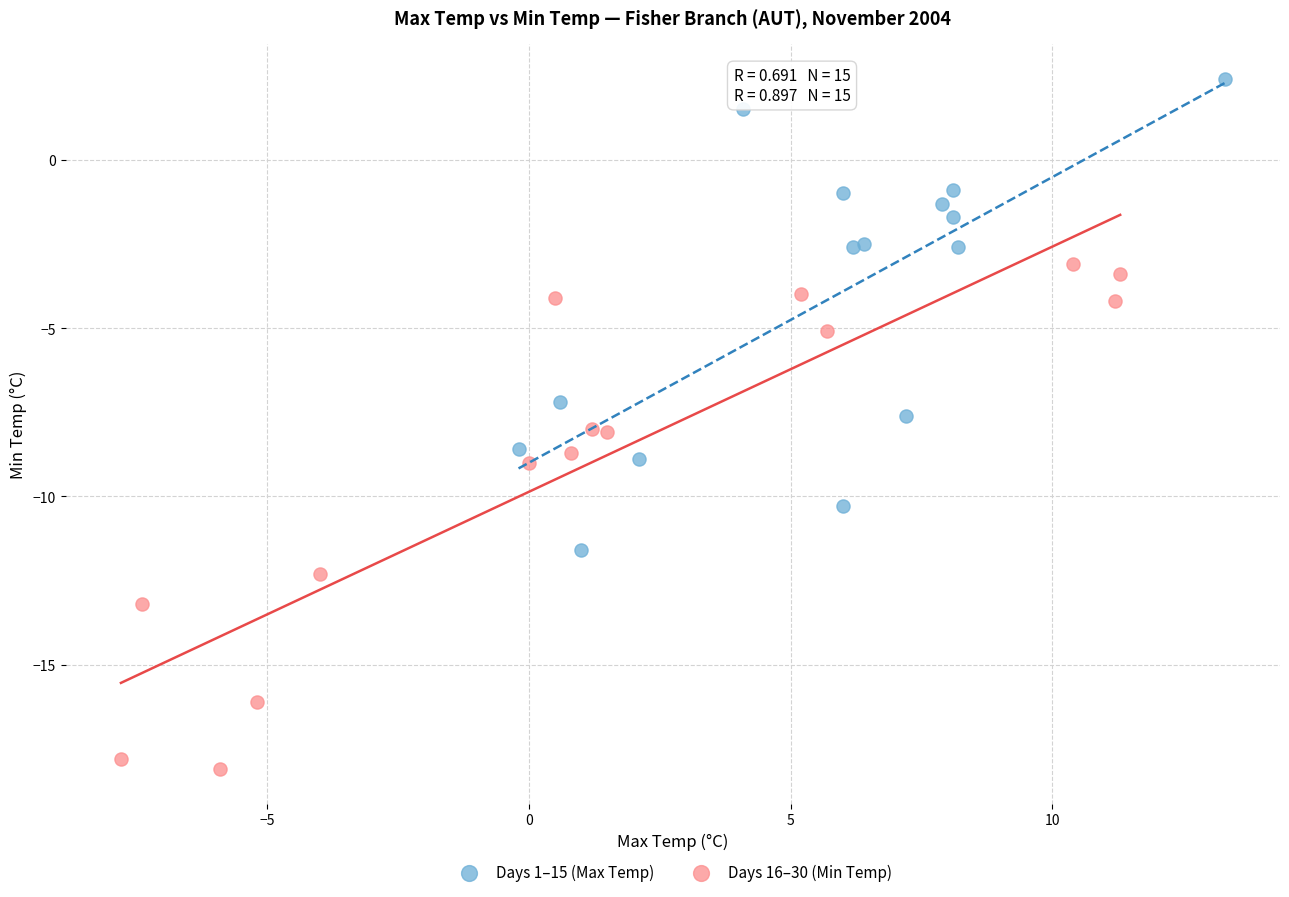

Which series contains the lowest Y value?

Days 16–30 (Min Temp)